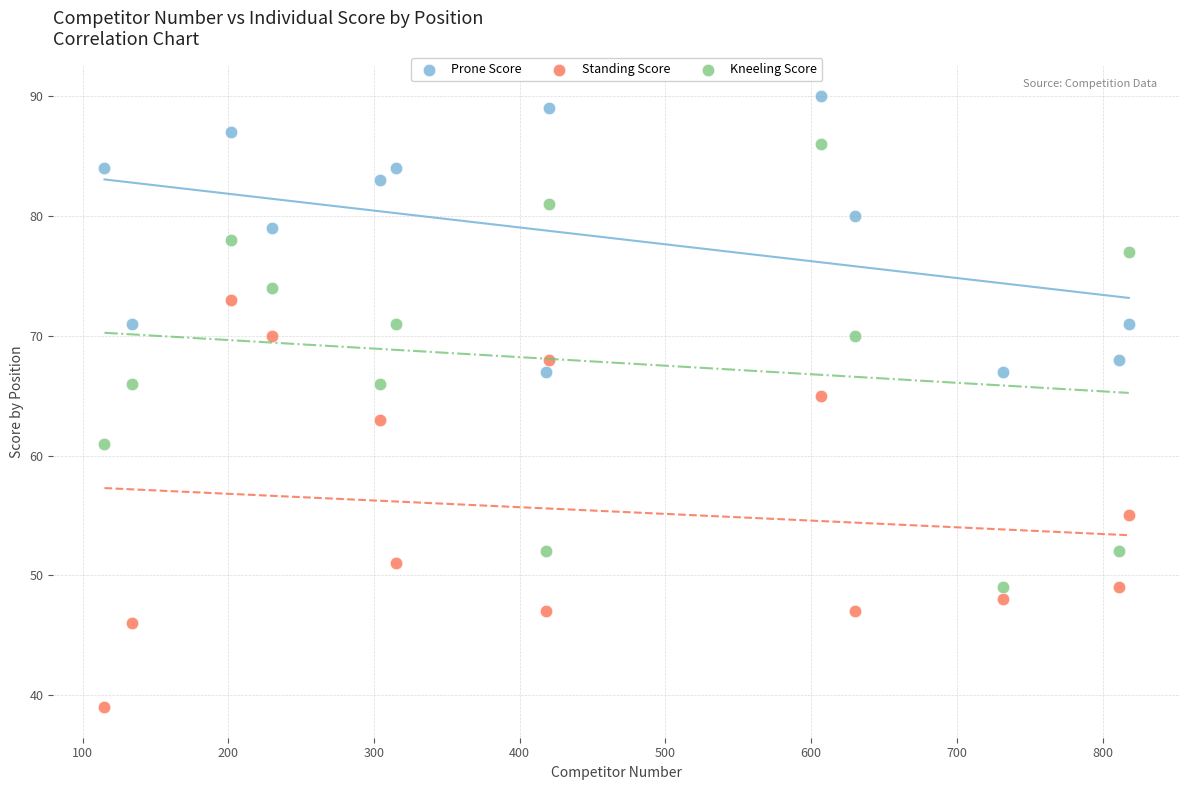

In the Standing Score series, what Y value is closest to 56?

55